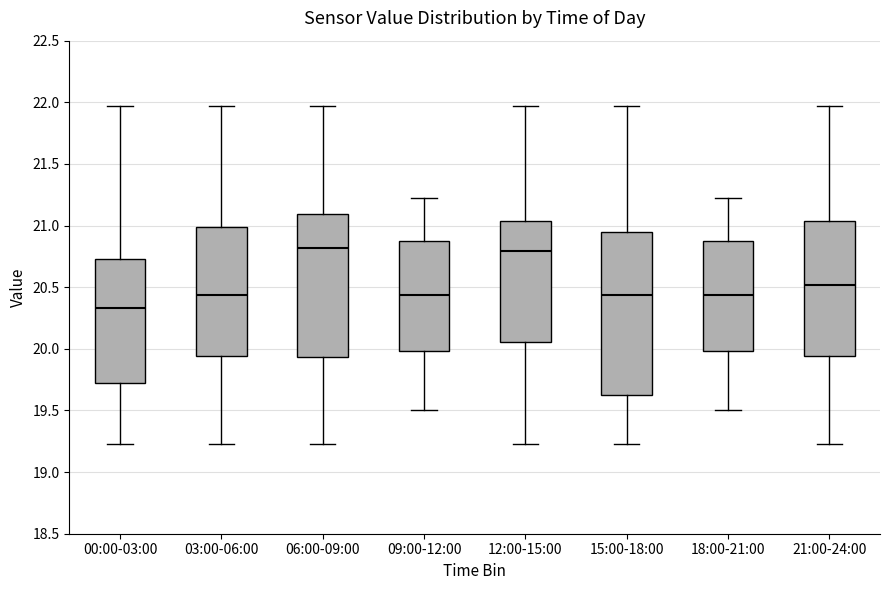

Where is the lower edge of the box for 03:00-06:00 on the y-axis? The values are not printed on the chart, so give them approximately, as read against the axis.

19.95